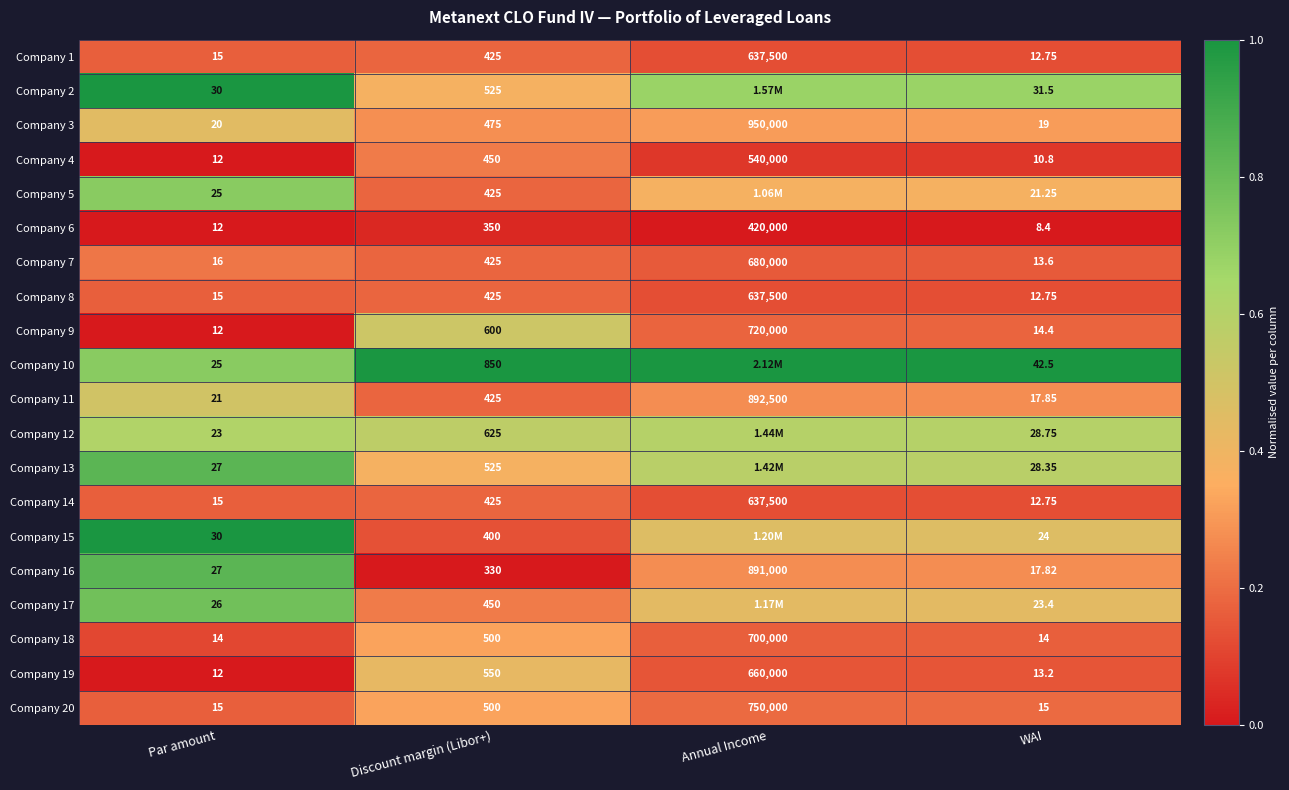

At which label is Company 1 closest to 318756?

Discount margin (Libor+)